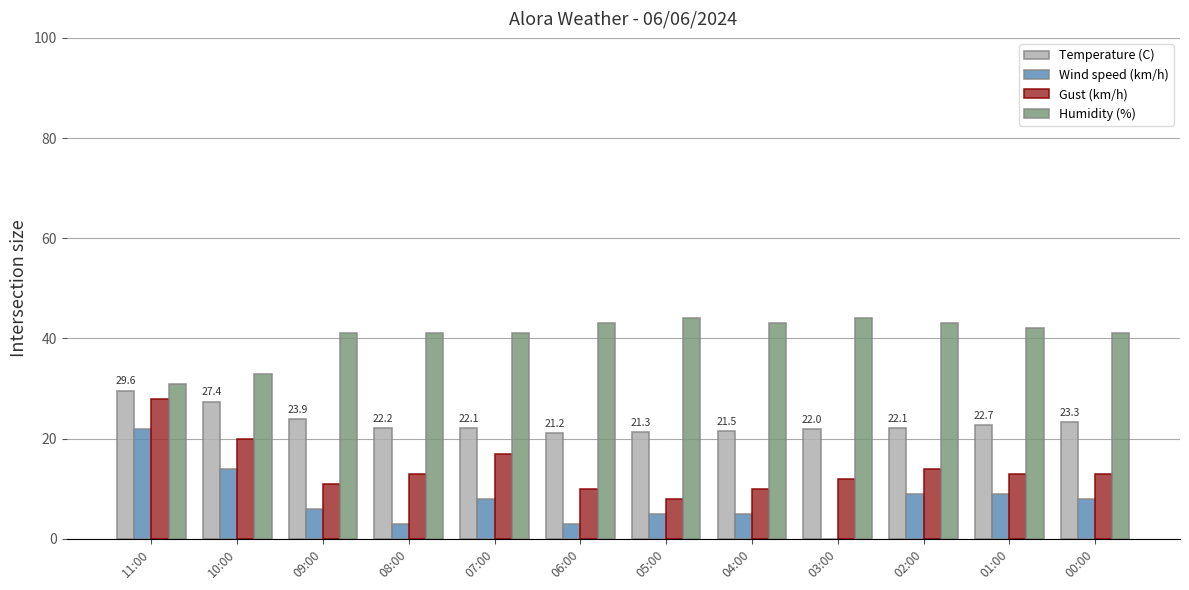

How many groups of bars are there?

12